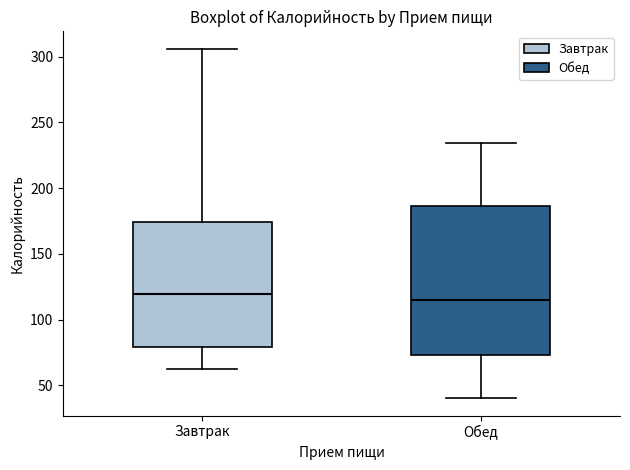

Which box is the tallest, from its lower edge to its upper edge?

Обед